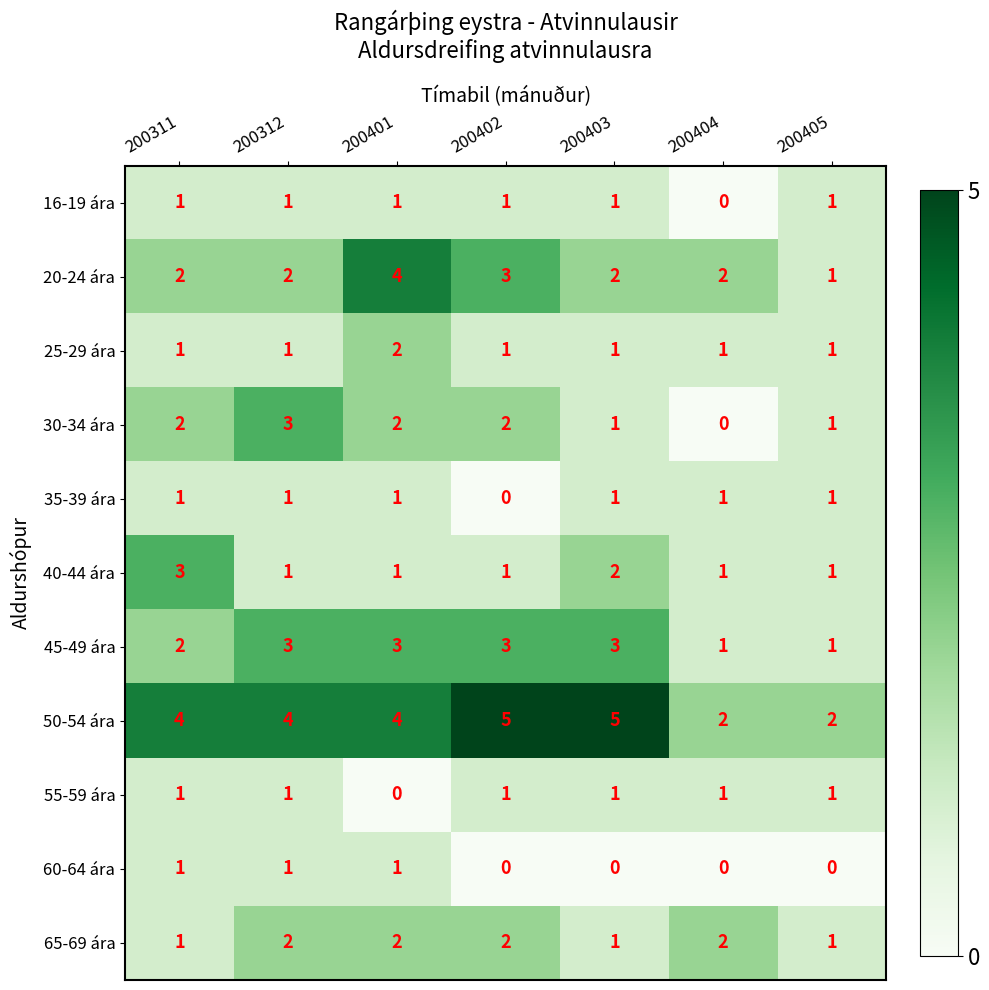

Is it true that 40-44 ára equals 1 at 200312?

True